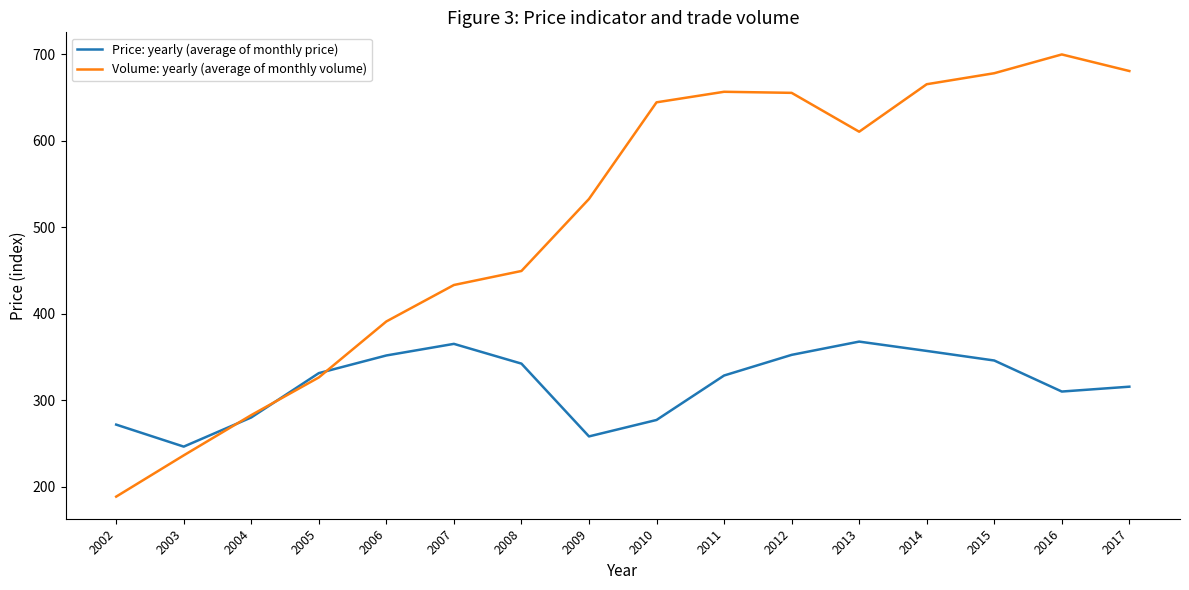

Is the value of Price: yearly (average of monthly price) at 2008 greater than the value of Volume: yearly (average of monthly volume) at 2015?

No